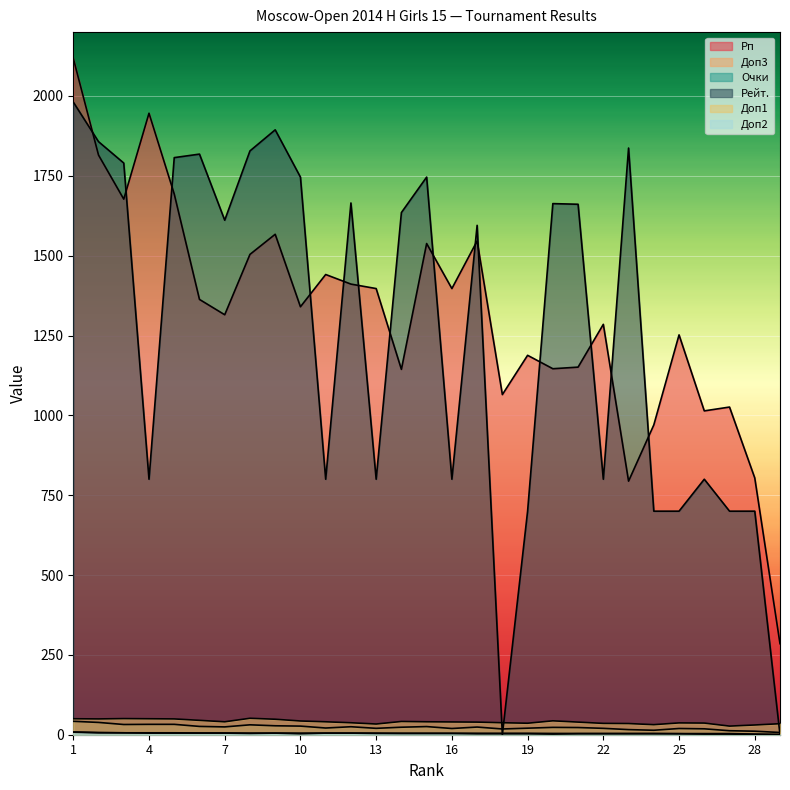

The Рп series shows 1065.0 at 18. True or false?

True